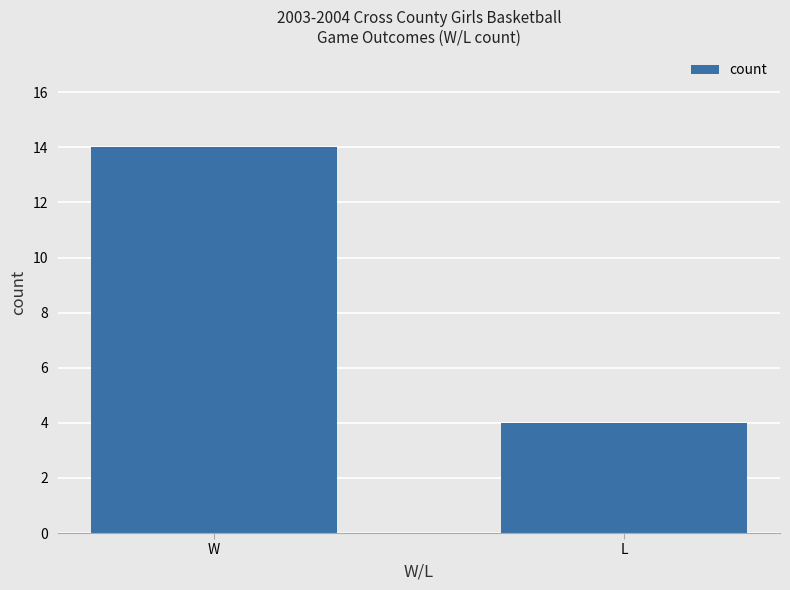

What value does the data have at W, to the nearest 10?

10